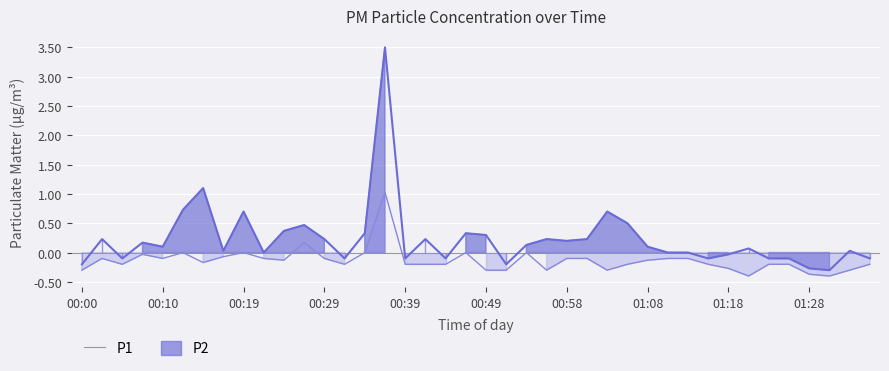

How many data points does each series have?

40